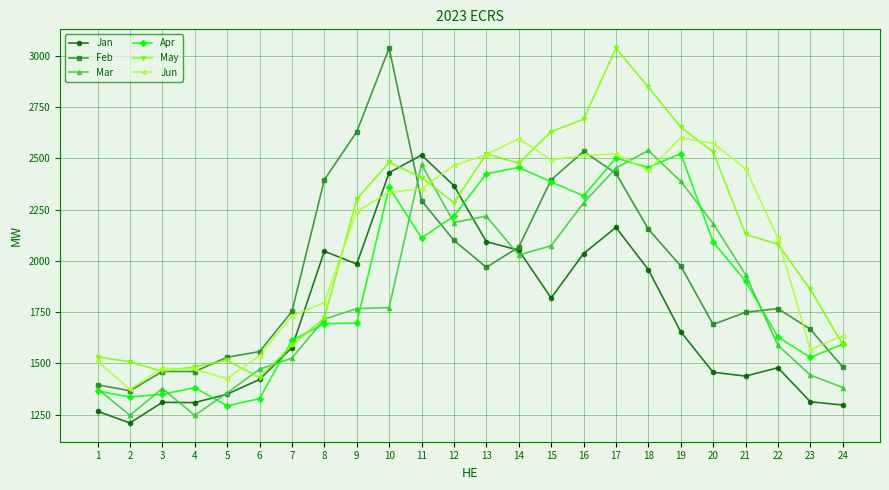

Which series ends up on top after the final intersection of Feb and Mar?

Feb